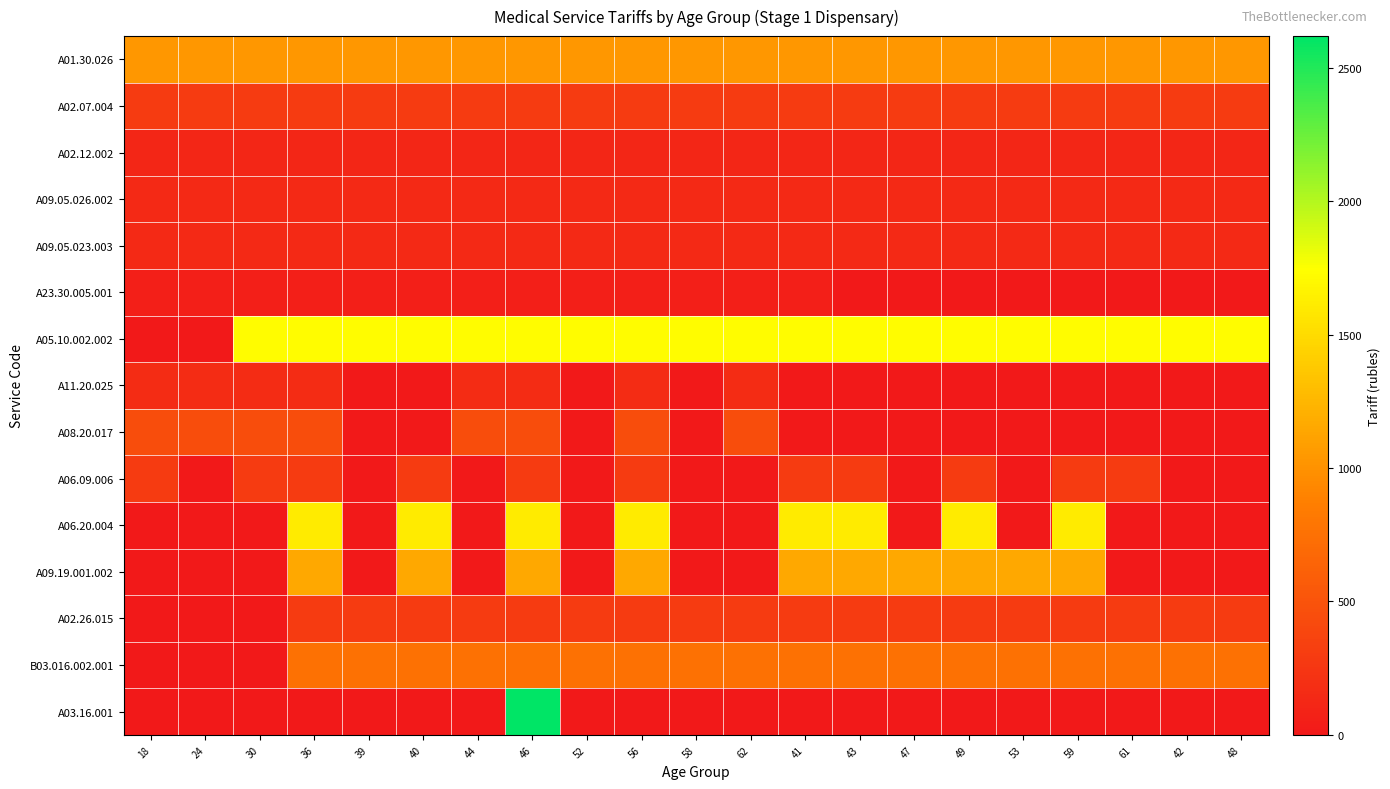

Which category has the lowest value across all series?

43